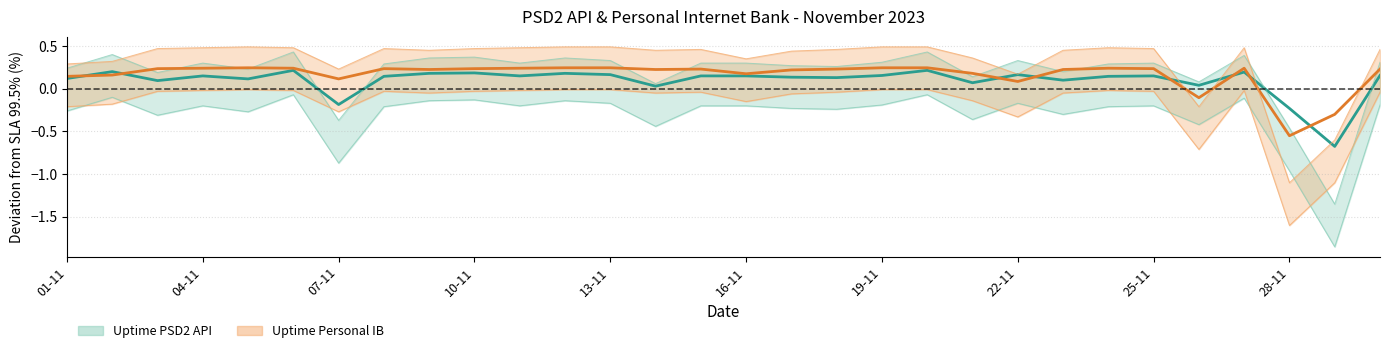

What is the difference between the maximum and second lowest values in the Downtime PSD2 API series?

0.4